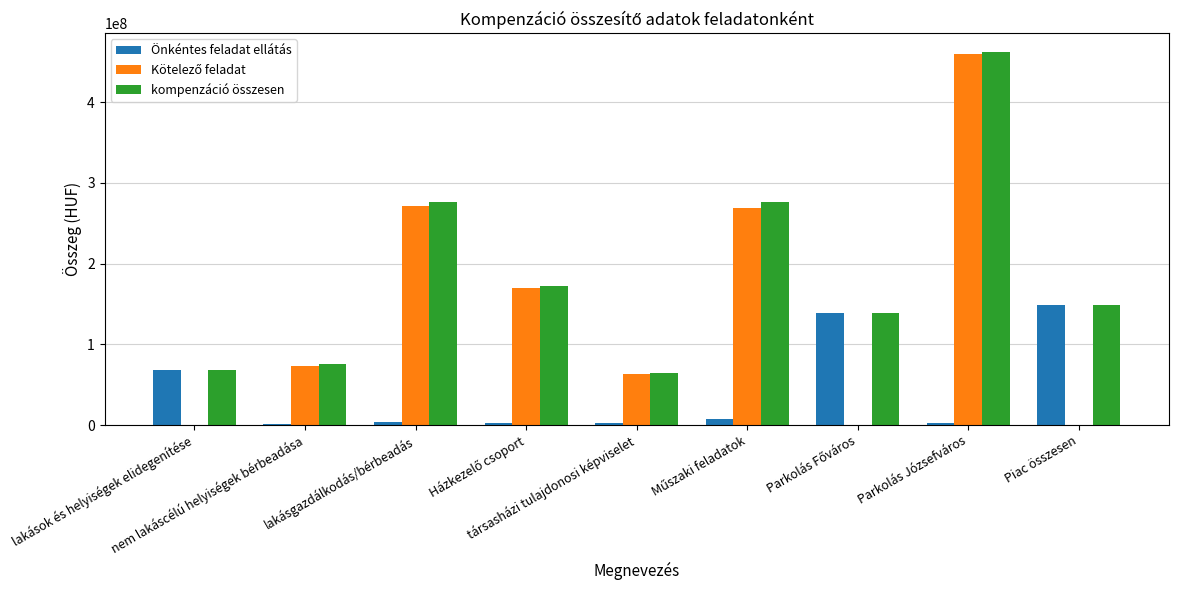

Which series has the largest total across all categories?

kompenzáció összesen